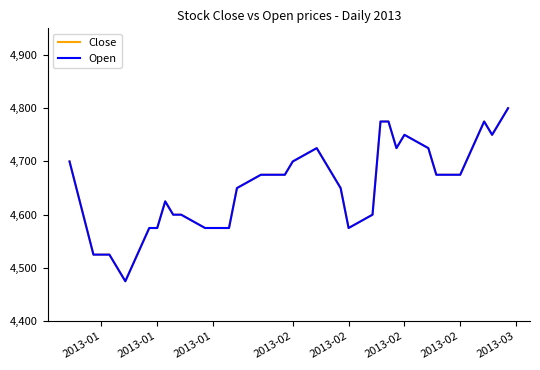

At which label does Open first exceed 4675?

2013-01